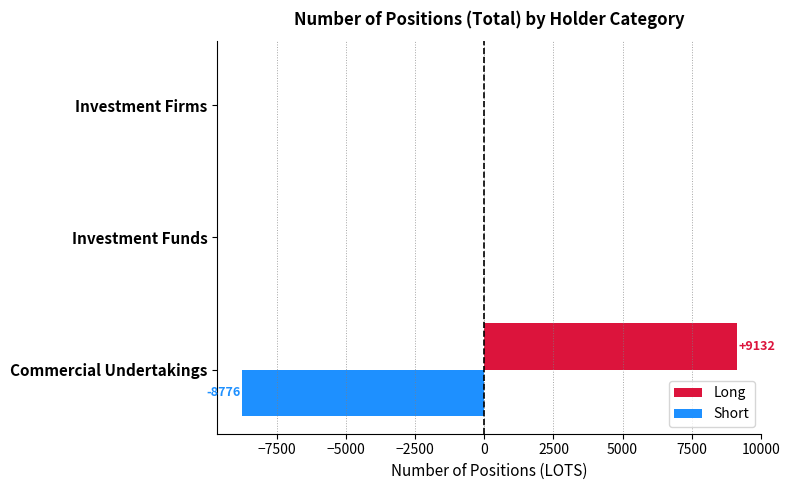

Which category has the highest value in the Long series?

Commercial Undertakings